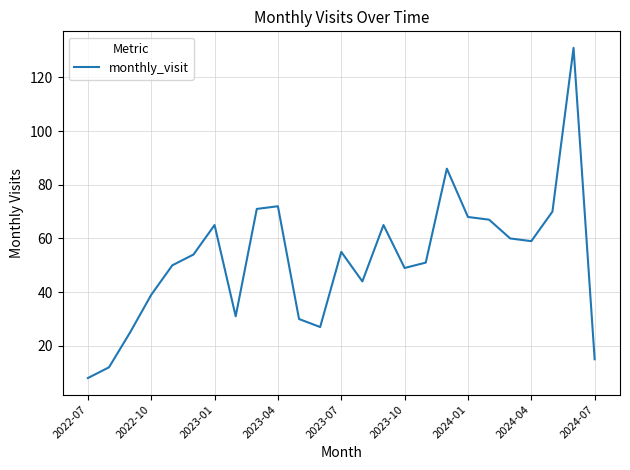

What is the greatest value displayed?

131